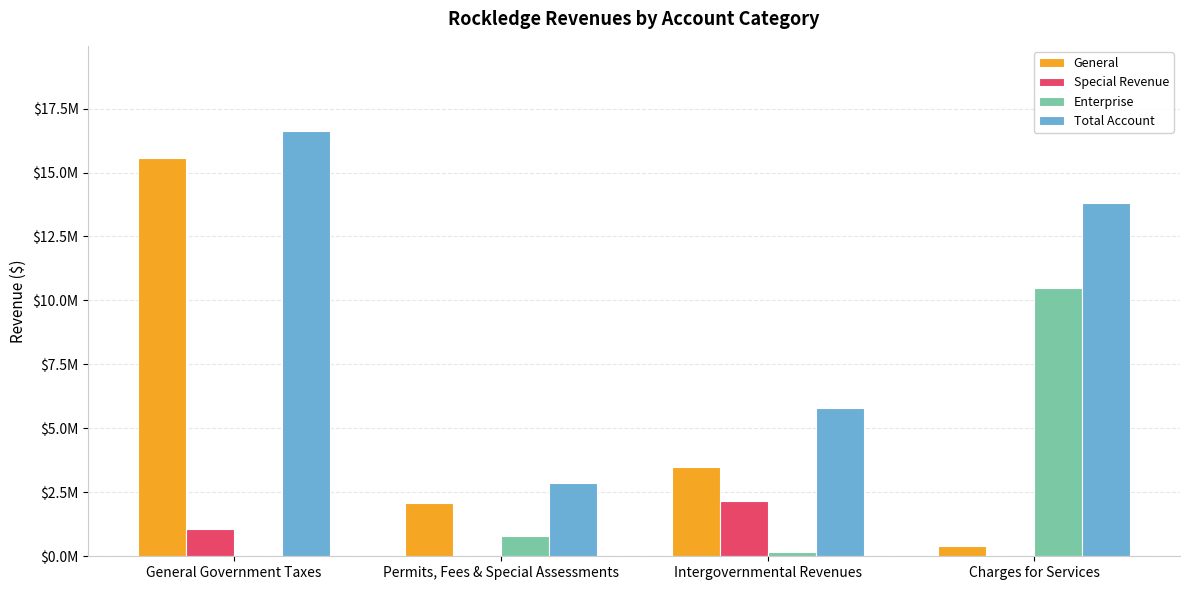

Which series has the largest range (max minus min)?

General